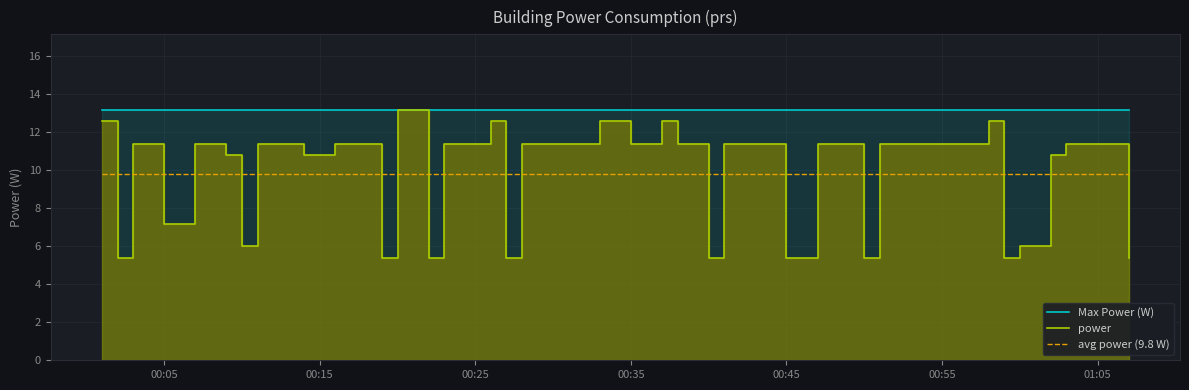

True or false: Max Power (W) has a value of 19.7 at 00:55.

False